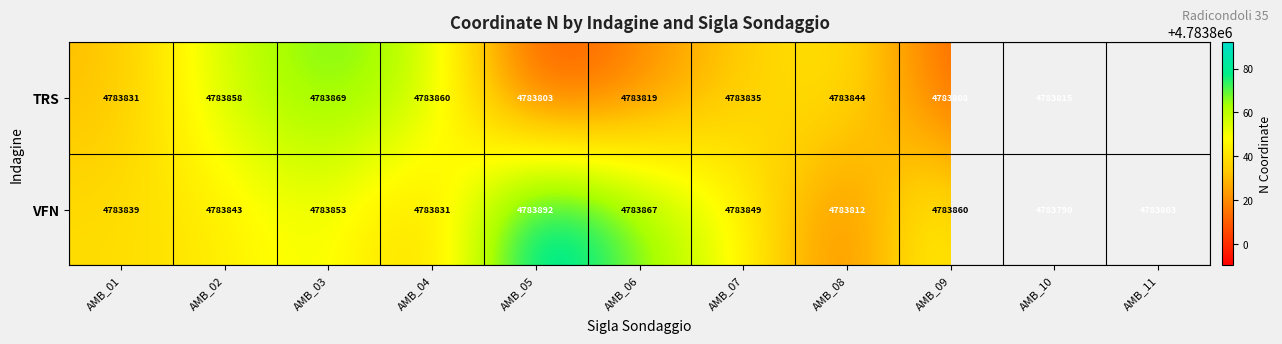

At which category does the chart reach its minimum across all series?

AMB_10